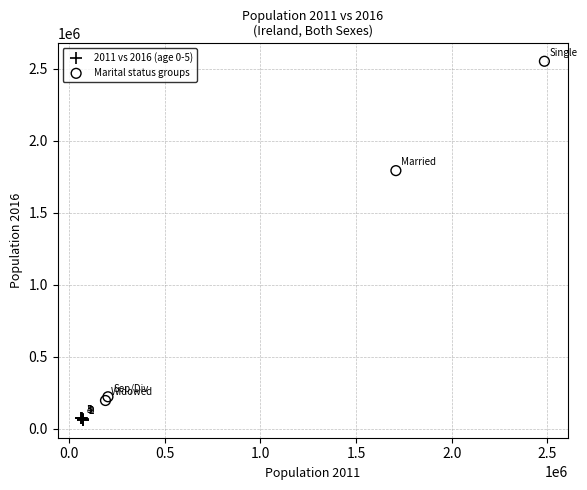

Which series has the largest Y range (max minus min)?

Marital status groups